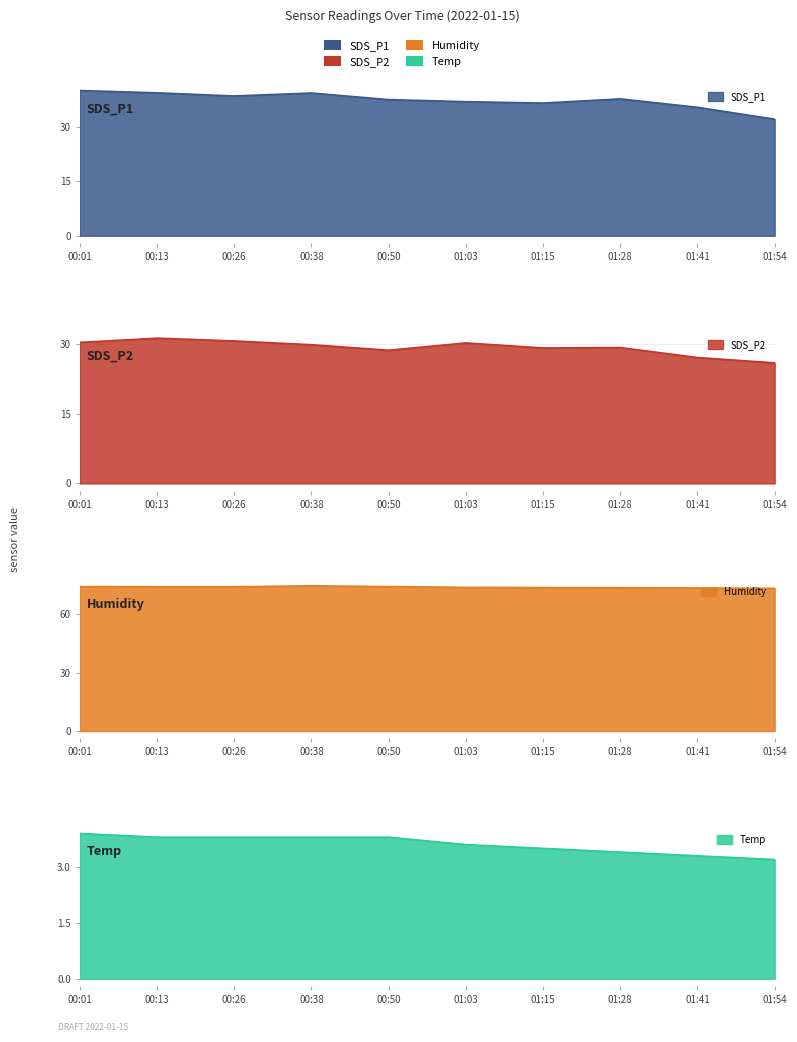

True or false: SDS_P2 and Humidity cross at least once.

False